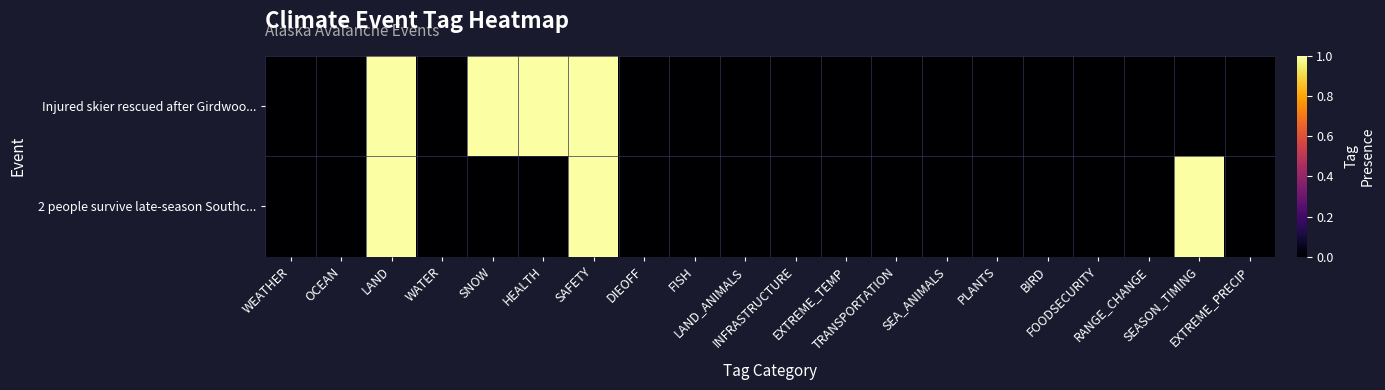

Rank the series by their average value, from highest to lowest.

Injured skier rescued after Girdwoo..., 2 people survive late-season Southc...